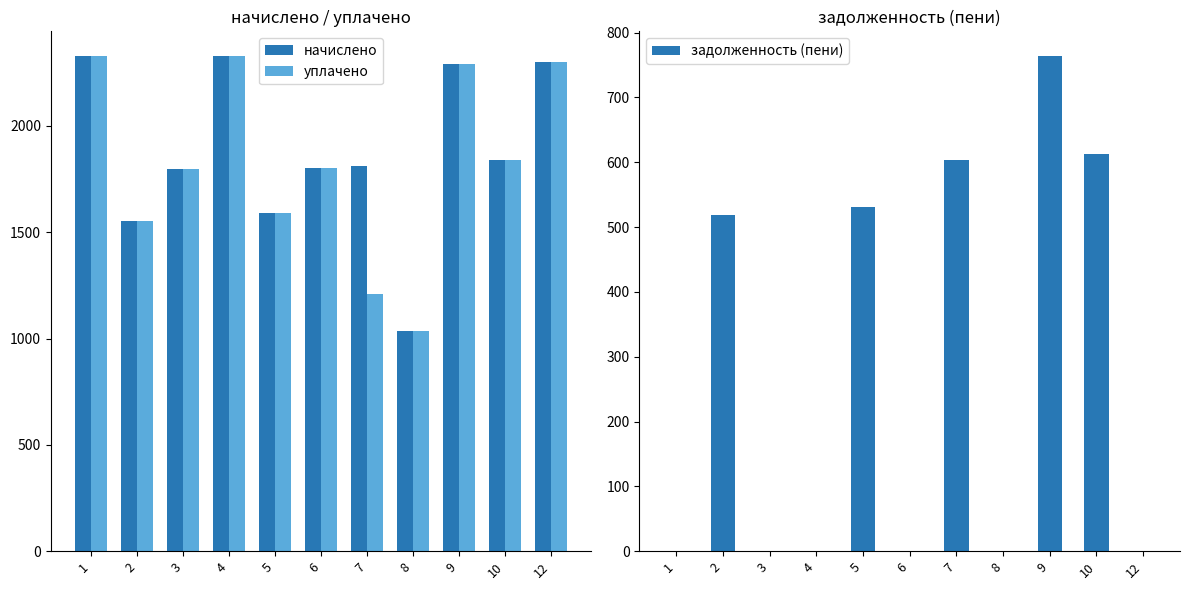

At which label is начислено closest to 1682?

5